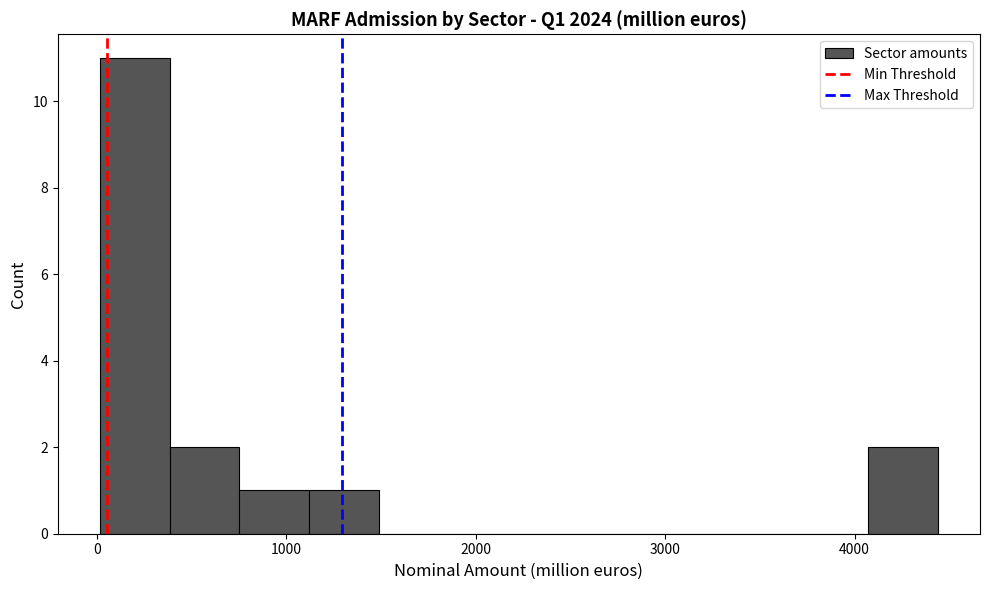

Around what value on the x-axis is the tallest bar? Give the approximate position of its centre, as read against the axis.

200